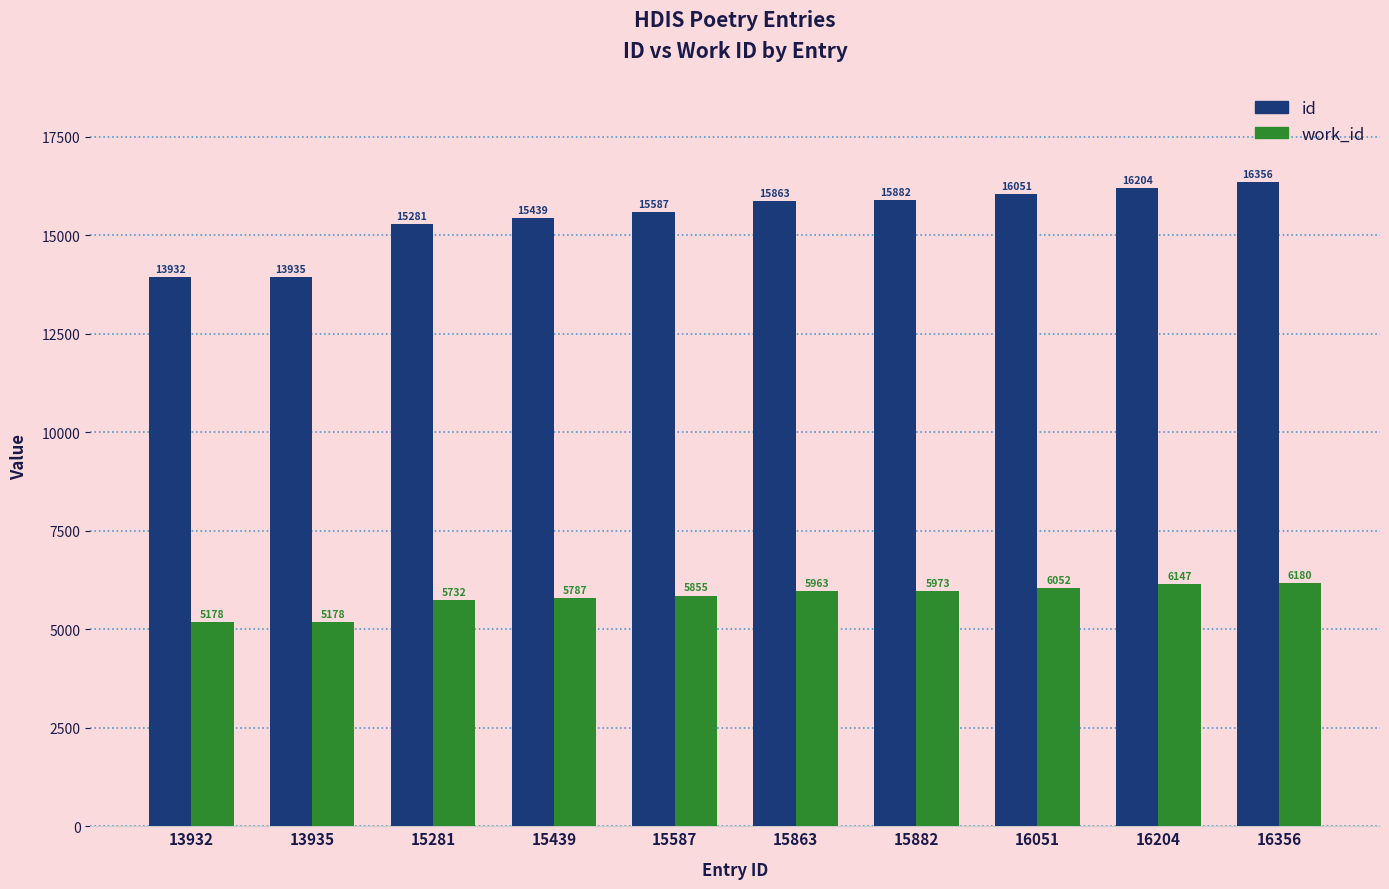

True or false: id has a value of 21624 at 15882.

False